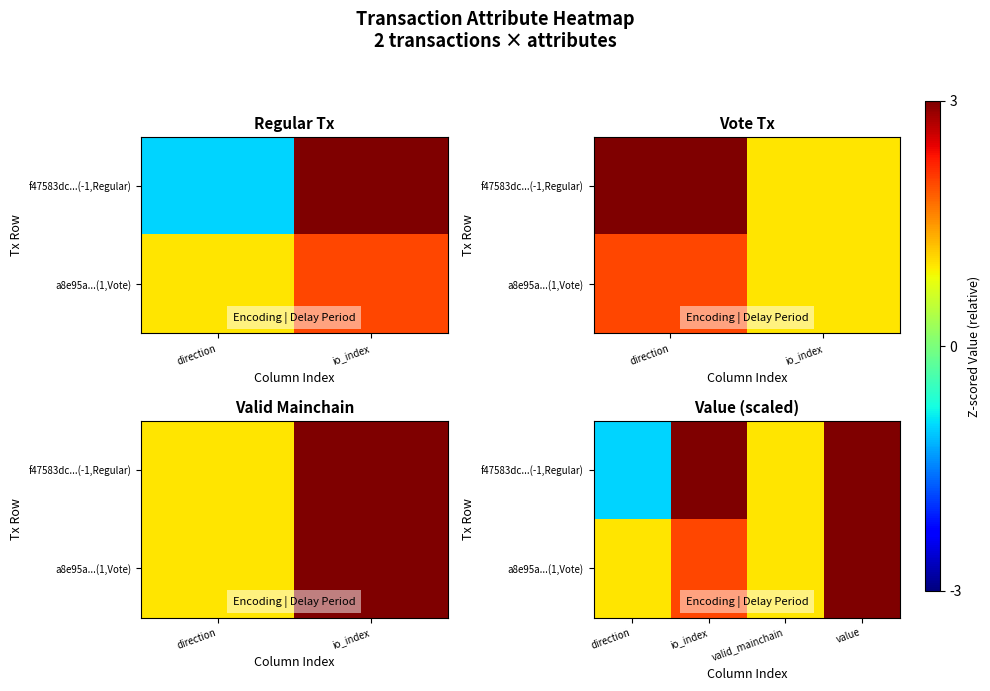

What is the total value across all series at valid_mainchain?

2